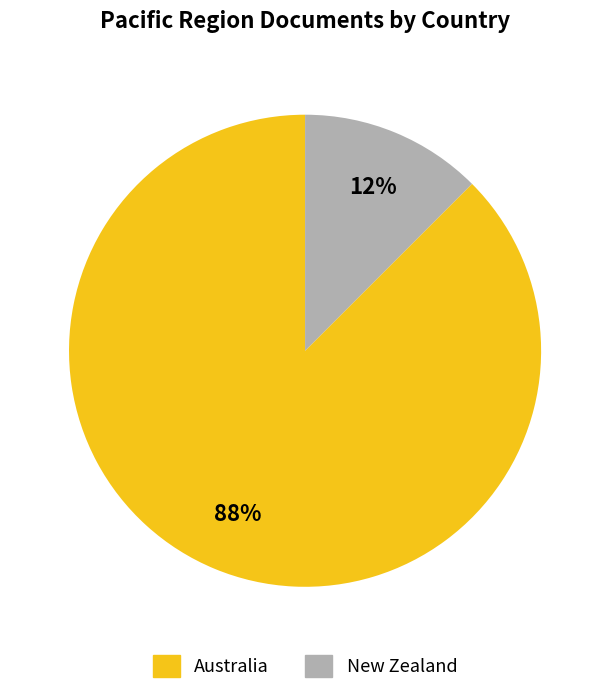

Which has a higher value, New Zealand or Australia?

Australia